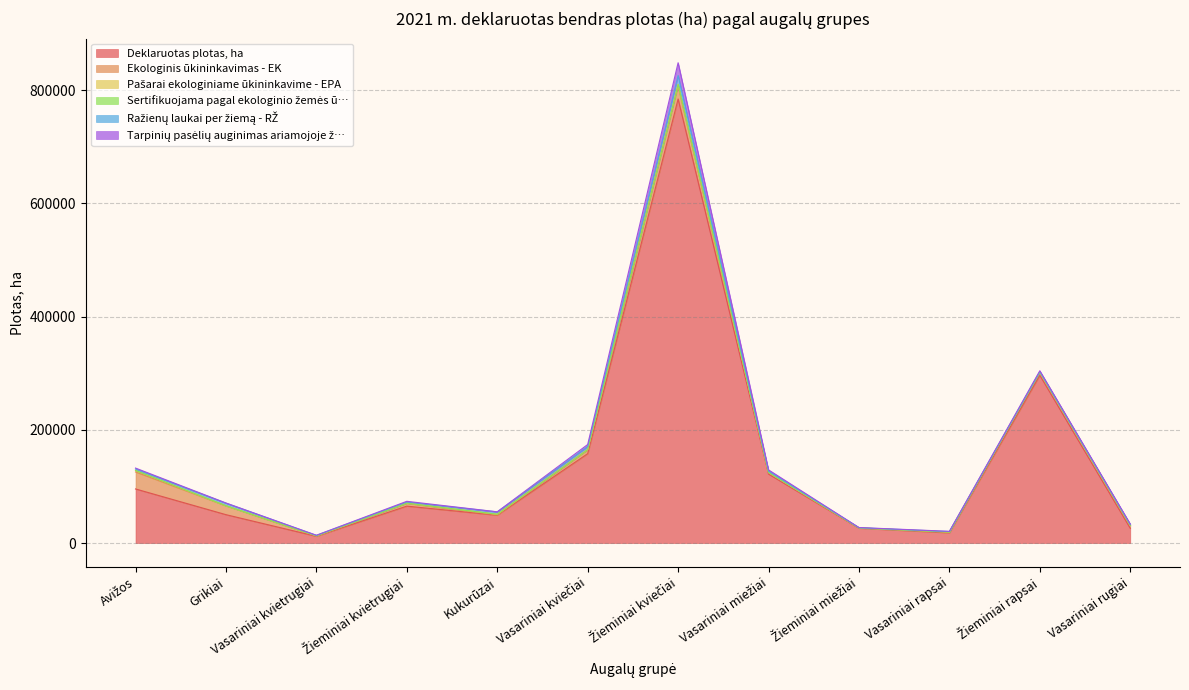

Between Žieminiai kvietrugiai and Žieminiai miežiai, which is larger?

Žieminiai kvietrugiai